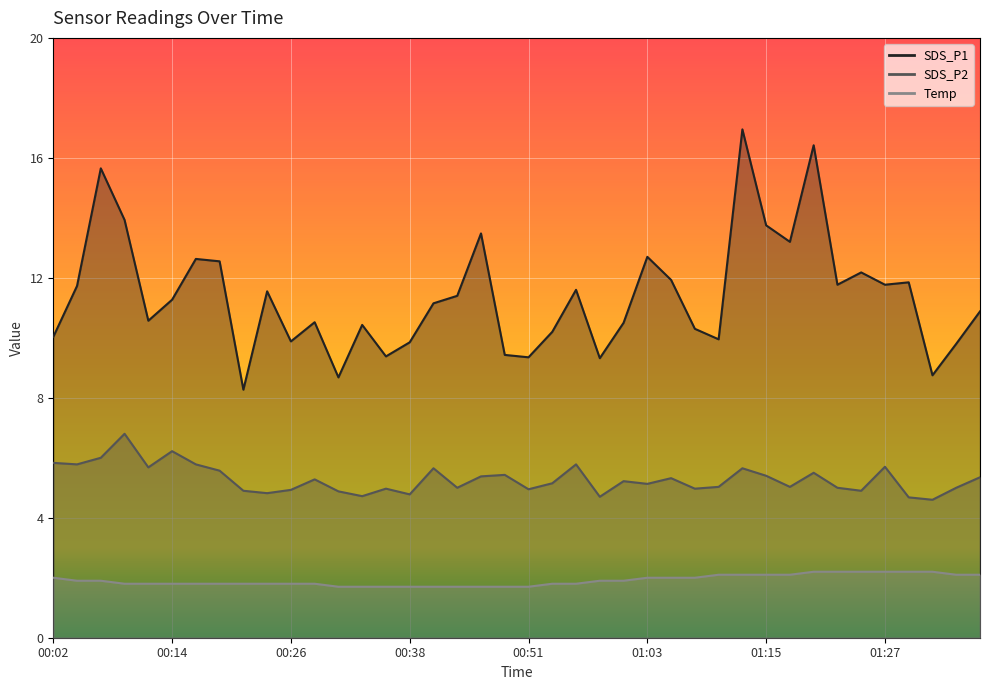

How many values in the SDS_P1 series are below 11?

19